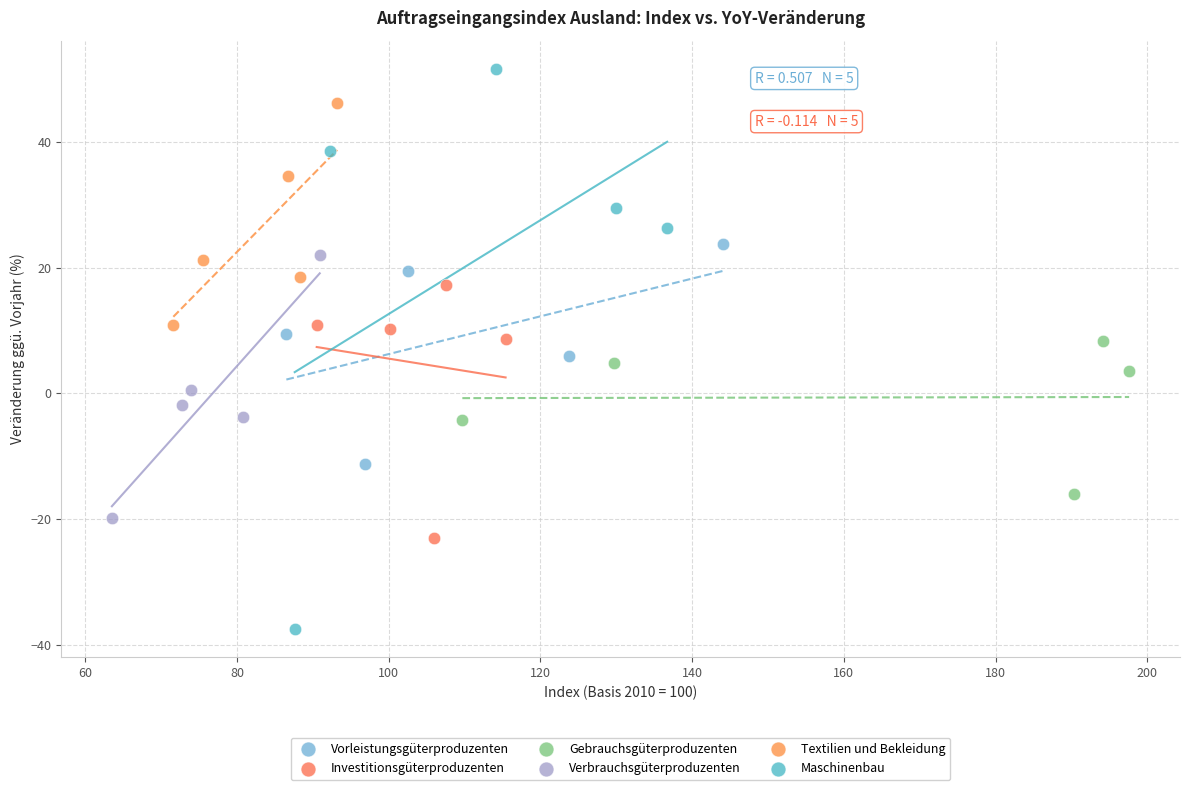

Which series contains the highest Y value?

Maschinenbau